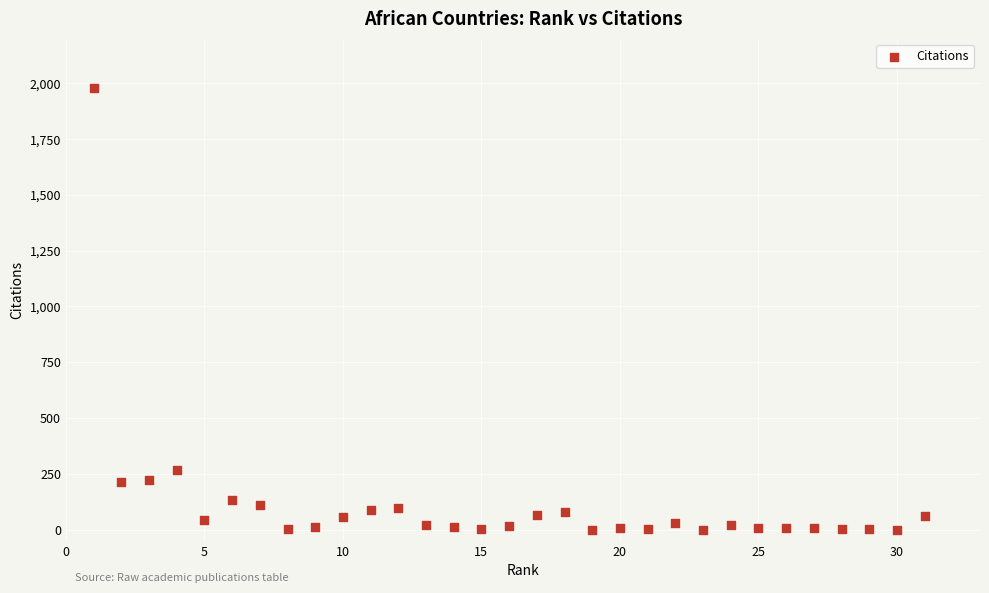

What Y value in the scatter plot is closest to 989?

268